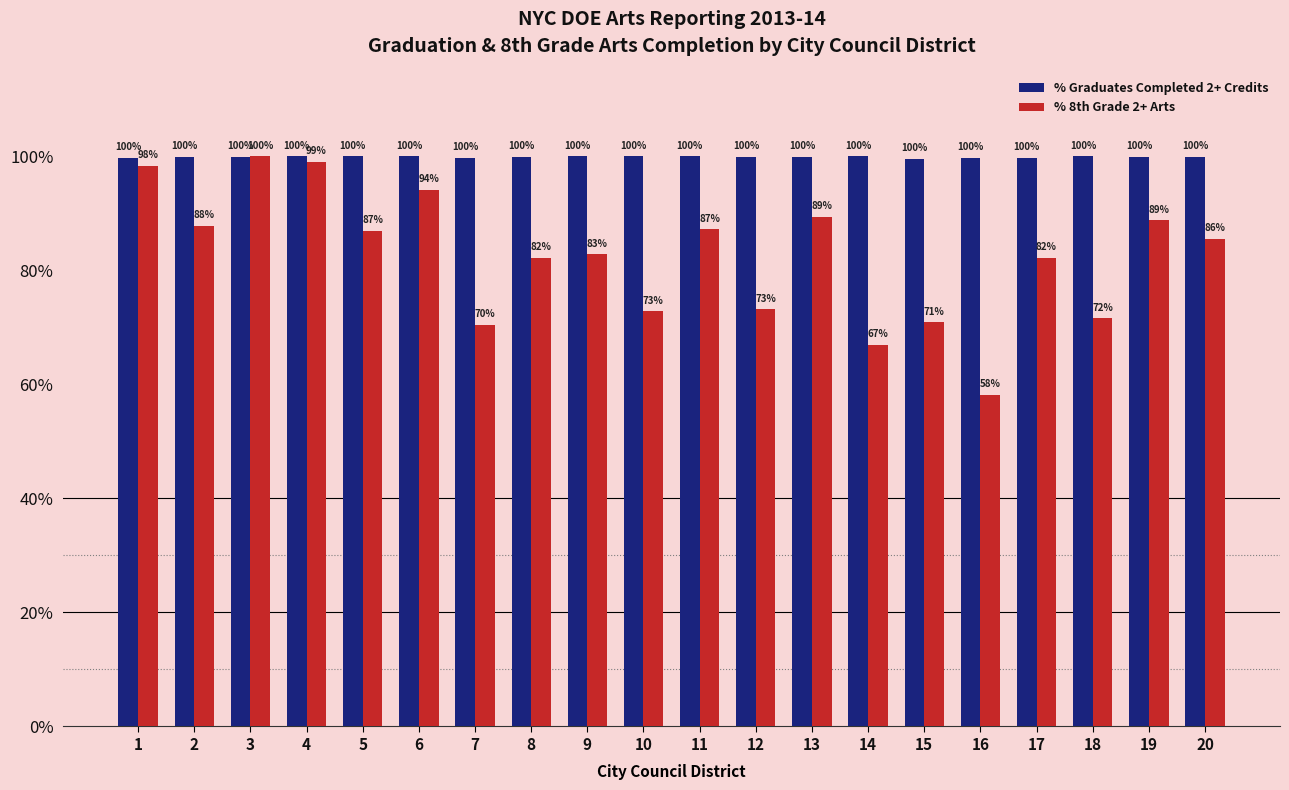

Does the chart contain any negative values?

No